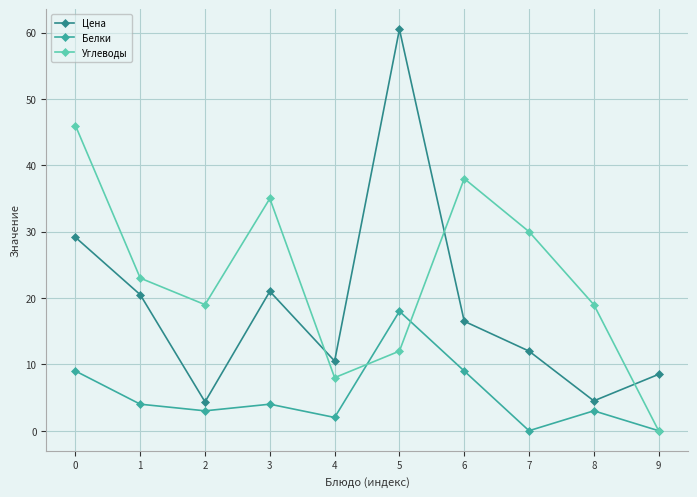

How many values in the Белки series are below 4?

5